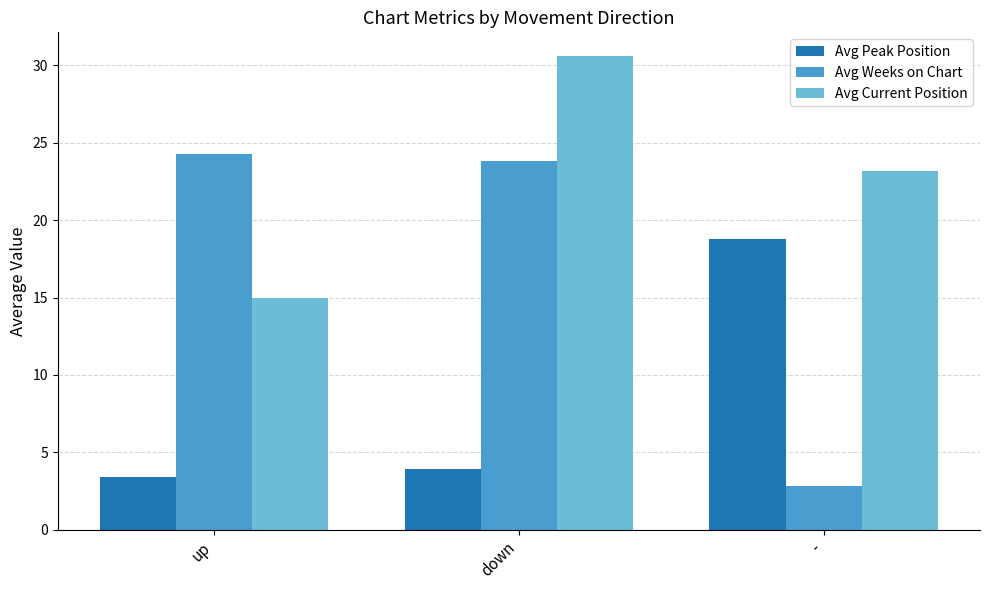

What is the label of the 1st bar from the left?

up